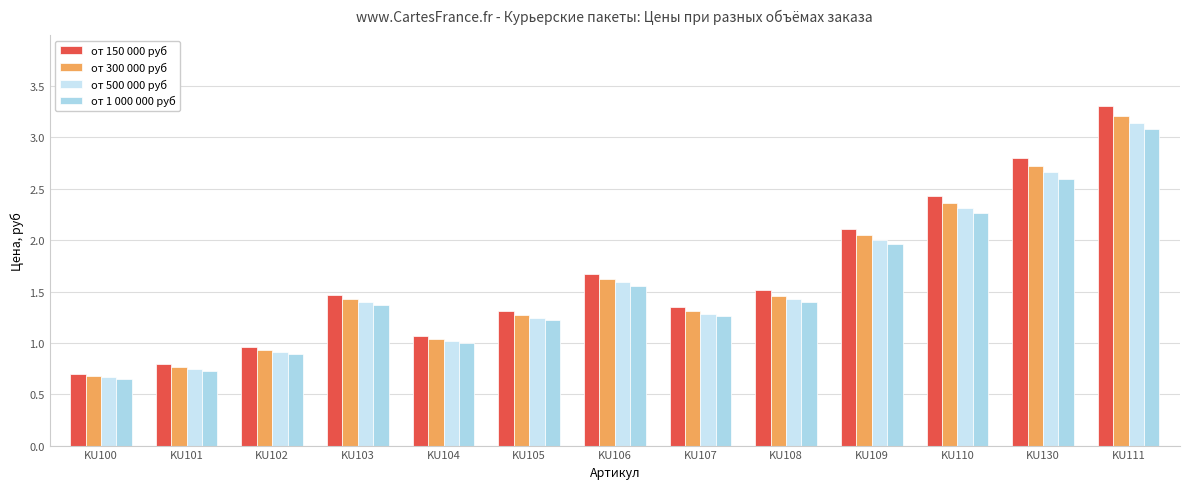

Reading right to left, list all the values displayed in this chart.

от 150 000 руб: KU111=3.3	KU130=2.8	KU110=2.4	KU109=2.1	KU108=1.5	KU107=1.4	KU106=1.7	KU105=1.3	KU104=1.1	KU103=1.5	KU102=1.0	KU101=0.8	KU100=0.7
от 300 000 руб: KU111=3.2	KU130=2.7	KU110=2.4	KU109=2.0	KU108=1.5	KU107=1.3	KU106=1.6	KU105=1.3	KU104=1.0	KU103=1.4	KU102=0.9	KU101=0.8	KU100=0.7
от 500 000 руб: KU111=3.1	KU130=2.7	KU110=2.3	KU109=2.0	KU108=1.4	KU107=1.3	KU106=1.6	KU105=1.2	KU104=1.0	KU103=1.4	KU102=0.9	KU101=0.8	KU100=0.7
от 1 000 000 руб: KU111=3.1	KU130=2.6	KU110=2.3	KU109=2.0	KU108=1.4	KU107=1.3	KU106=1.6	KU105=1.2	KU104=1.0	KU103=1.4	KU102=0.9	KU101=0.7	KU100=0.7